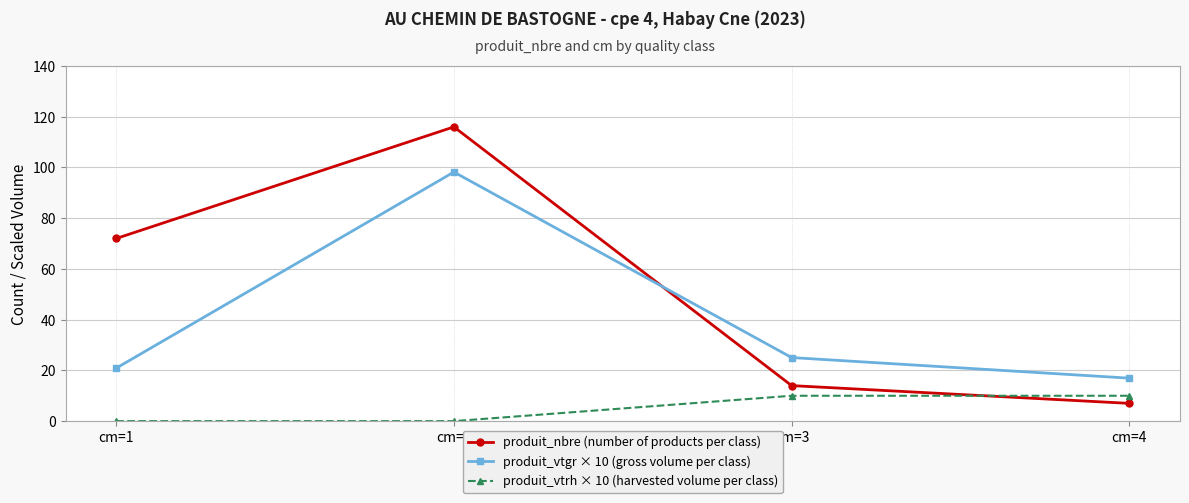

List the series in order of their overall mean, lowest first.

produit_vtrh × 10 (harvested volume per class), produit_vtgr × 10 (gross volume per class), produit_nbre (number of products per class)